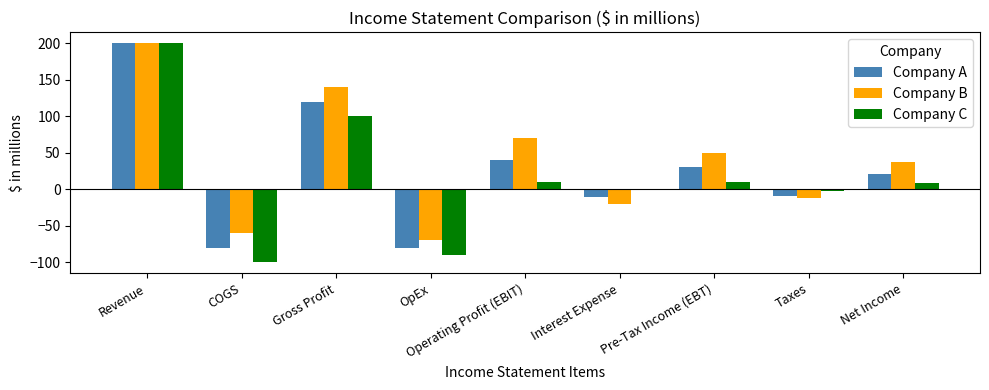

What is the total value across all series at Gross Profit?

360.0